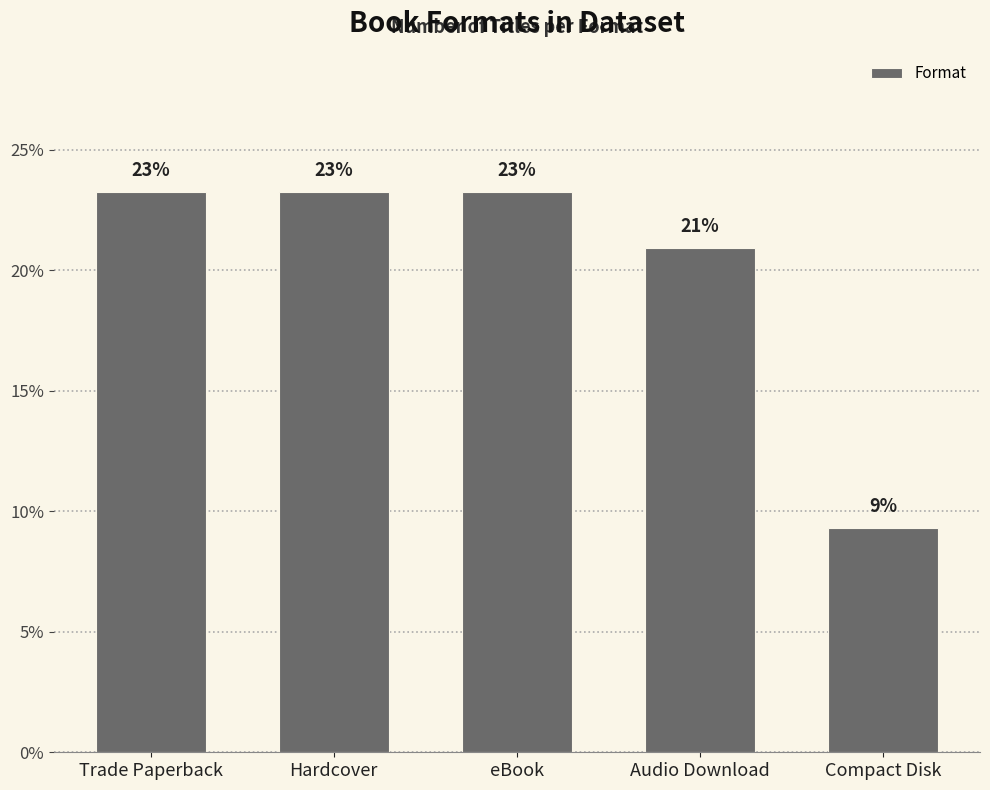

Are the bars horizontal?

No